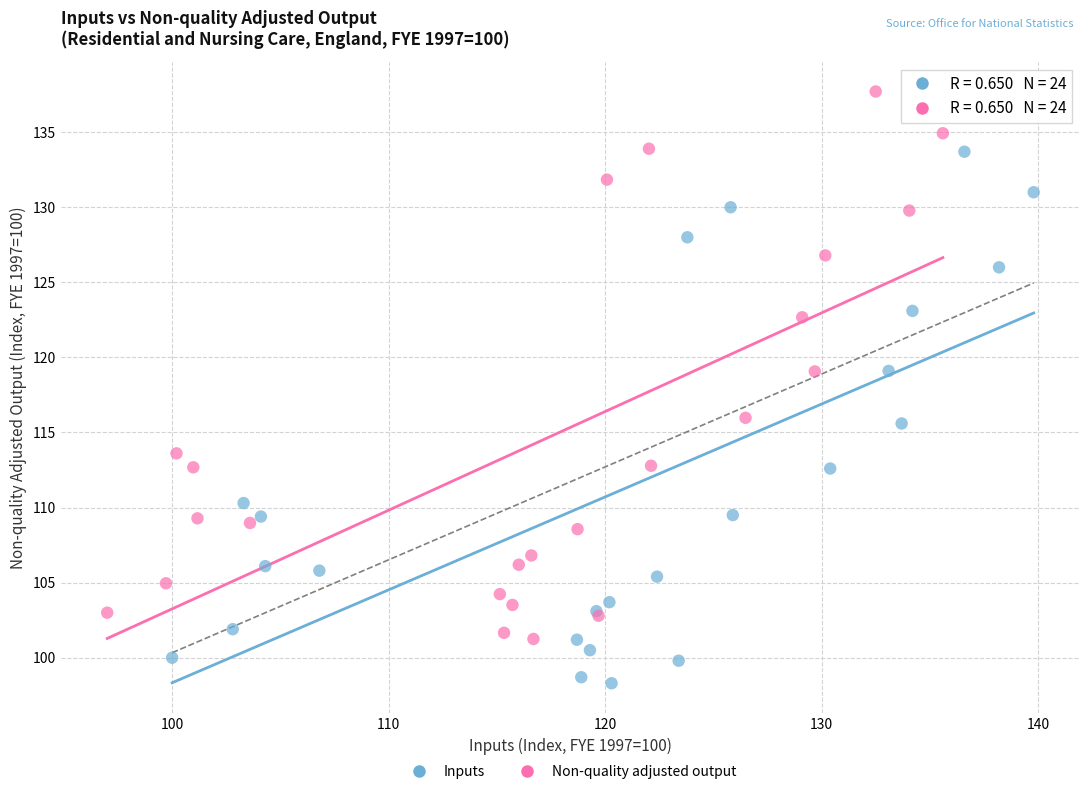

Which series has the widest spread of Y values?

Non-quality adjusted output